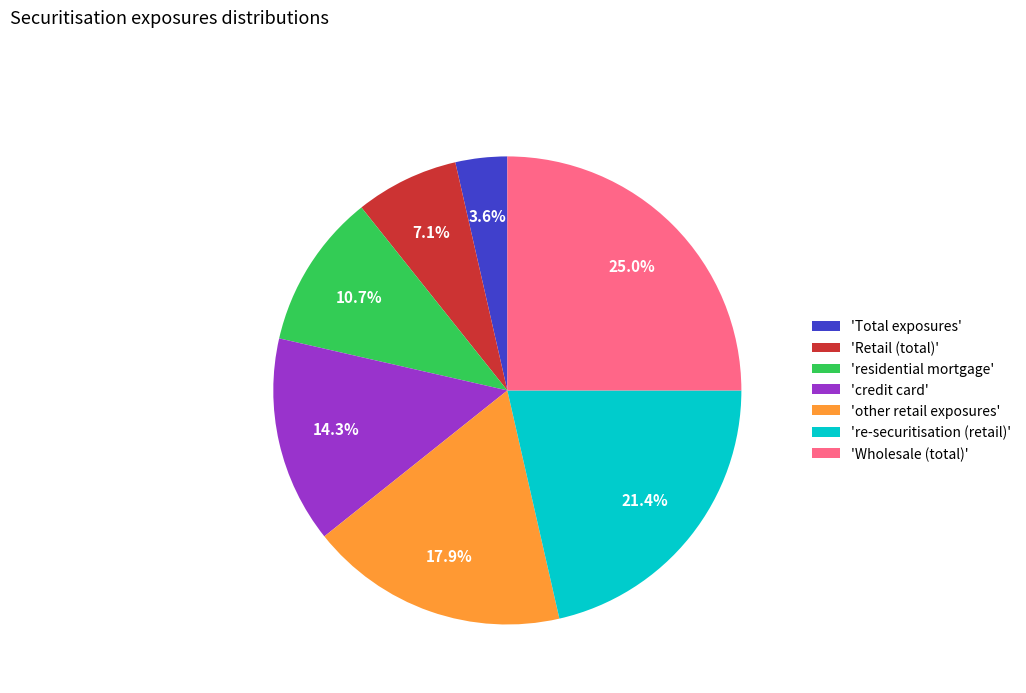

Is there a majority slice in this chart?

No